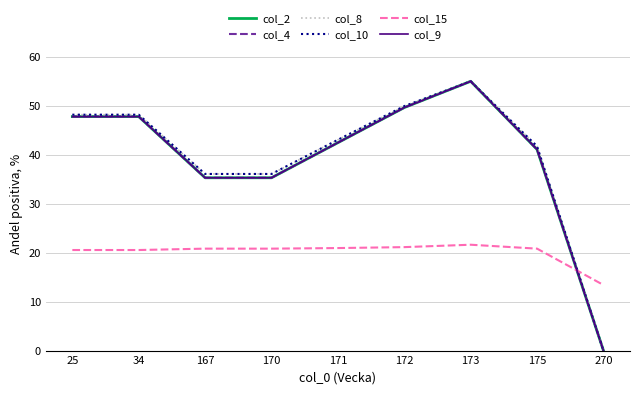

What is the difference between the maximum and minimum values in the col_15 series?

8.2